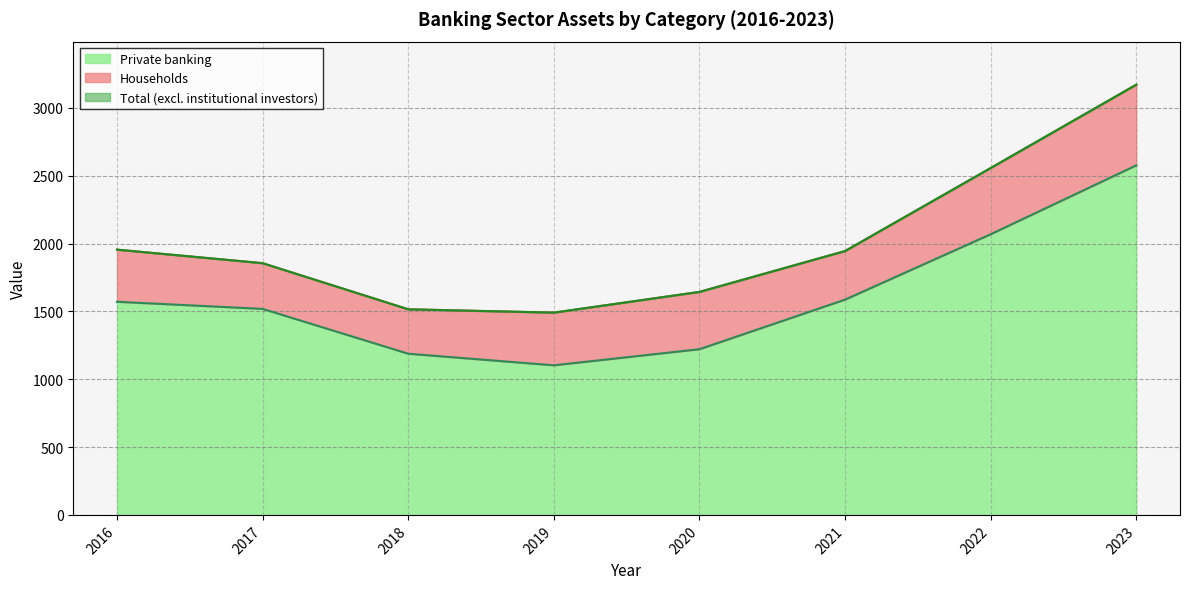

What is the approximate value of Private banking at 2017?

1518.7